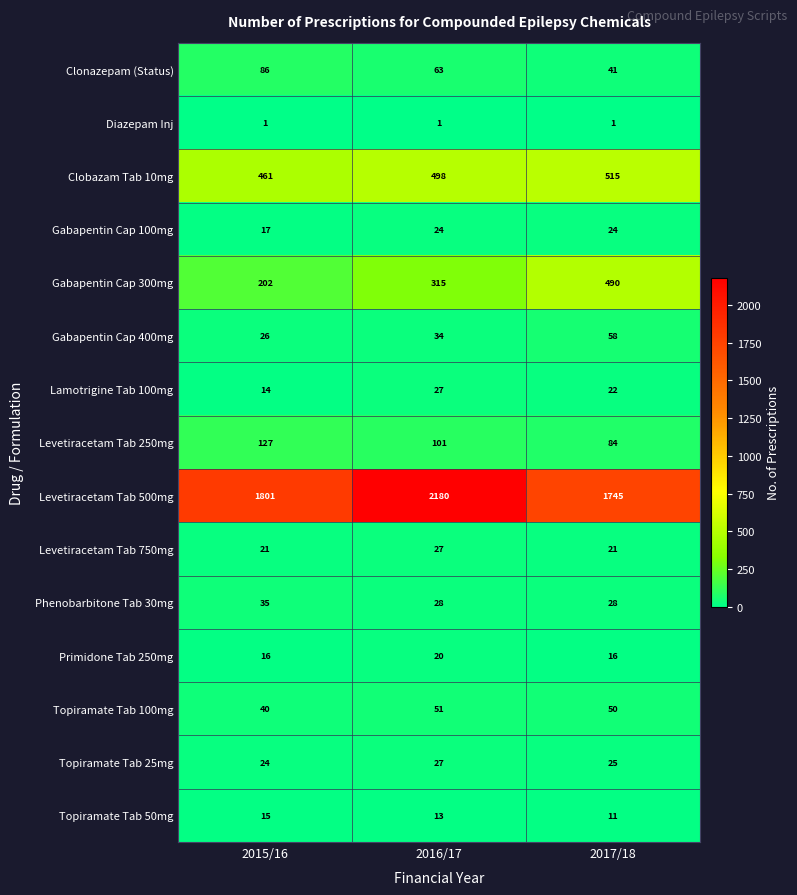

At how many categories does at least one series exceed 1556?

3